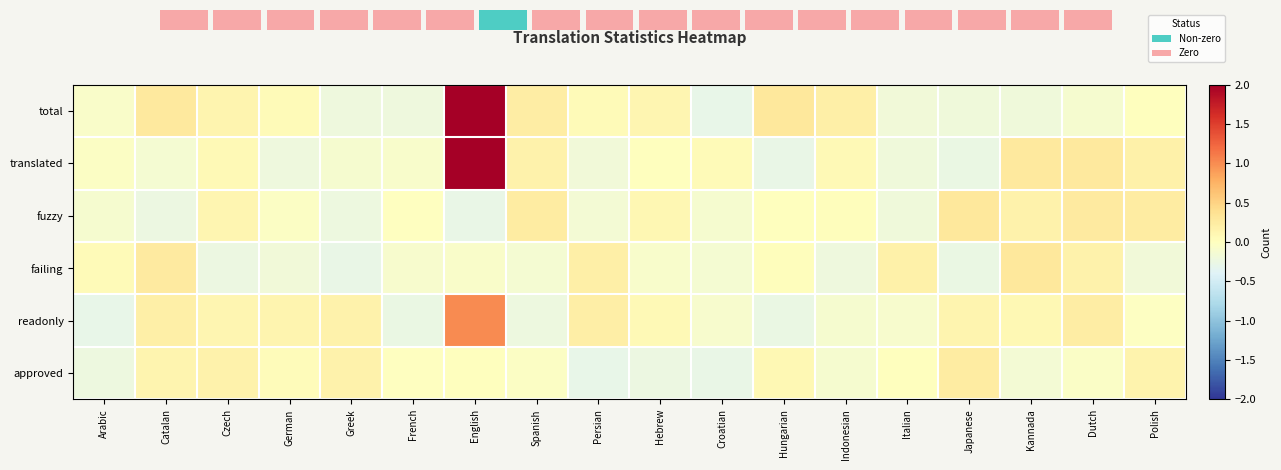

Reading left to right, what are all the values shown in this chart?

total: Arabic=-0.1	Catalan=0.3	Czech=0.1	German=0.1	Greek=-0.2	French=-0.2	English=2.0	Spanish=0.2	Persian=0.1	Hebrew=0.1	Croatian=-0.3	Hungarian=0.3	Indonesian=0.2	Italian=-0.2	Japanese=-0.2	Kannada=-0.2	Dutch=-0.1	Polish=0.0
translated: Arabic=-0.0	Catalan=-0.1	Czech=0.1	German=-0.2	Greek=-0.1	French=-0.1	English=2.0	Spanish=0.2	Persian=-0.2	Hebrew=0.0	Croatian=0.1	Hungarian=-0.3	Indonesian=0.1	Italian=-0.2	Japanese=-0.3	Kannada=0.3	Dutch=0.3	Polish=0.2
fuzzy: Arabic=-0.1	Catalan=-0.2	Czech=0.1	German=-0.0	Greek=-0.2	French=-0.0	English=-0.3	Spanish=0.2	Persian=-0.1	Hebrew=0.1	Croatian=-0.1	Hungarian=0.0	Indonesian=0.0	Italian=-0.2	Japanese=0.3	Kannada=0.2	Dutch=0.3	Polish=0.2
failing: Arabic=0.1	Catalan=0.3	Czech=-0.2	German=-0.2	Greek=-0.3	French=-0.1	English=-0.1	Spanish=-0.1	Persian=0.2	Hebrew=-0.1	Croatian=-0.1	Hungarian=0.0	Indonesian=-0.2	Italian=0.2	Japanese=-0.3	Kannada=0.3	Dutch=0.2	Polish=-0.2
readonly: Arabic=-0.3	Catalan=0.2	Czech=0.1	German=0.1	Greek=0.2	French=-0.3	English=1.0	Spanish=-0.2	Persian=0.2	Hebrew=0.1	Croatian=-0.1	Hungarian=-0.3	Indonesian=-0.1	Italian=-0.1	Japanese=0.1	Kannada=0.1	Dutch=0.2	Polish=-0.0
approved: Arabic=-0.2	Catalan=0.1	Czech=0.2	German=0.0	Greek=0.2	French=-0.0	English=0.0	Spanish=-0.0	Persian=-0.3	Hebrew=-0.2	Croatian=-0.3	Hungarian=0.1	Indonesian=-0.1	Italian=0.0	Japanese=0.2	Kannada=-0.2	Dutch=-0.1	Polish=0.2